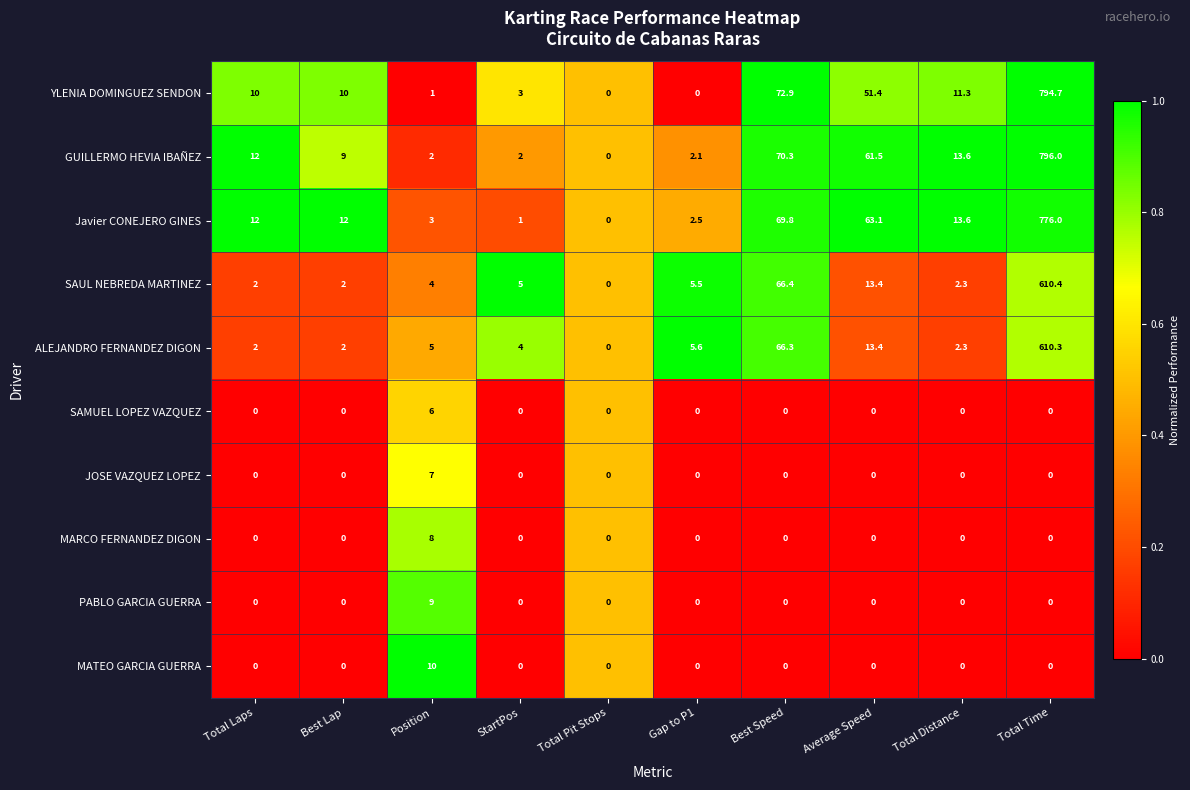

What is the total value across all series at Best Speed?

345.7